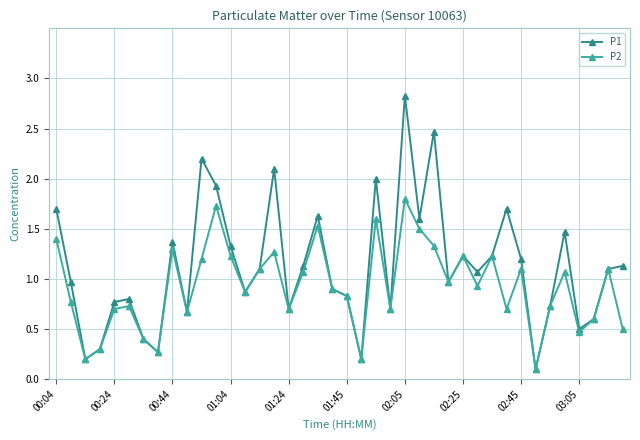

What is the greatest value displayed?

2.8